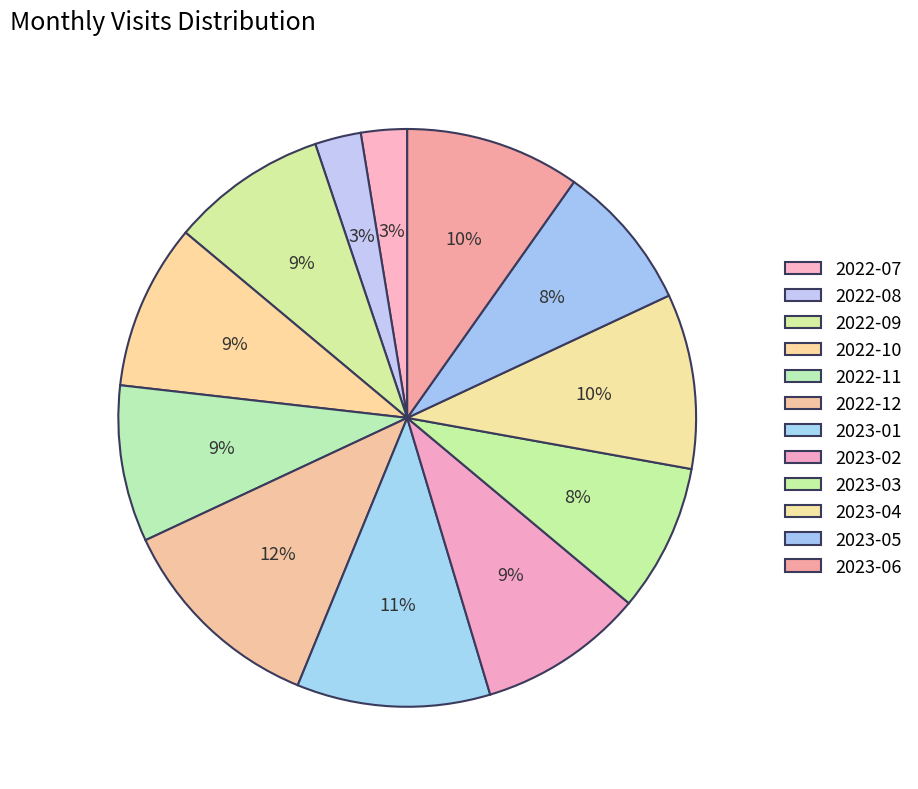

How many slices are in this pie chart?

12